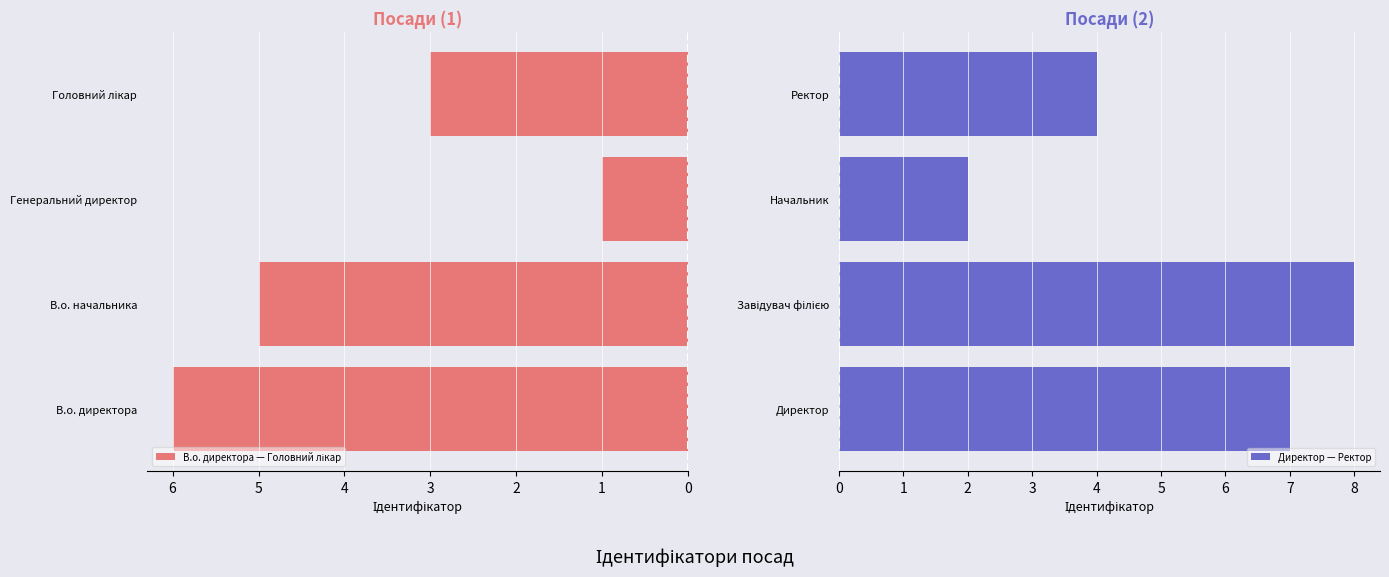

At which label does Директор — Ректор reach its minimum?

Начальник